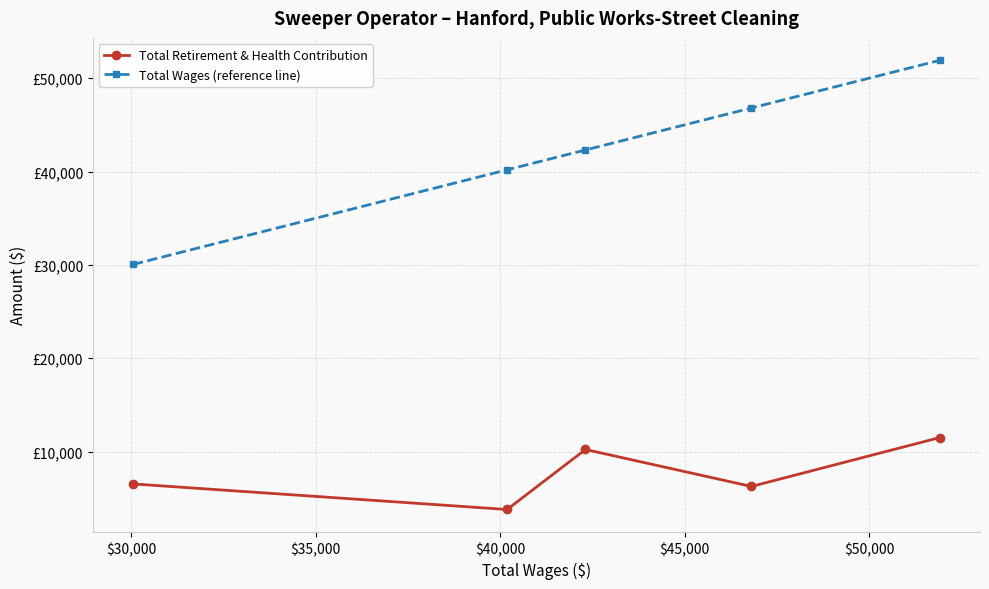

What are all the series names shown in the legend?

Total Retirement & Health Contribution, Total Wages (reference line)